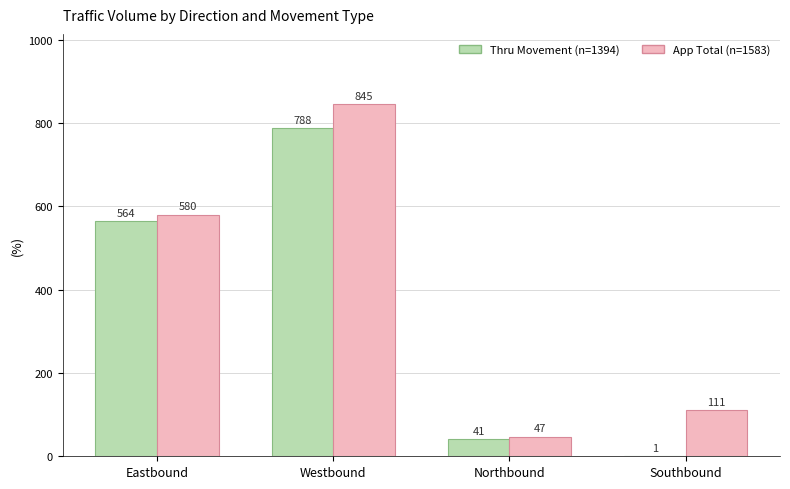

How many groups of bars are there?

4